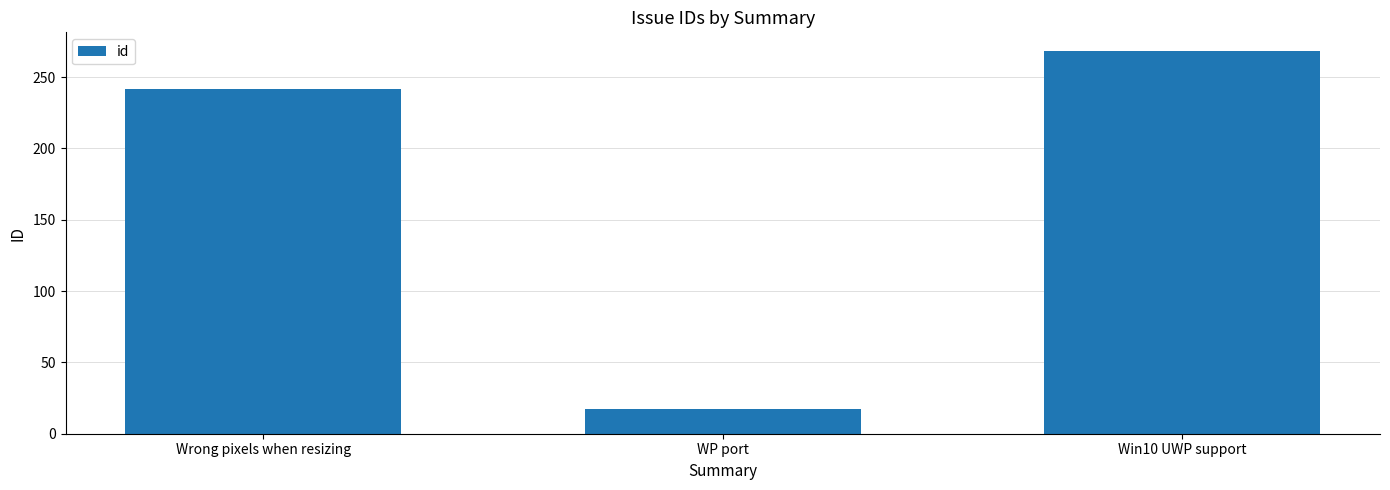

Reading left to right, extract all data points from this chart.

242	17	268